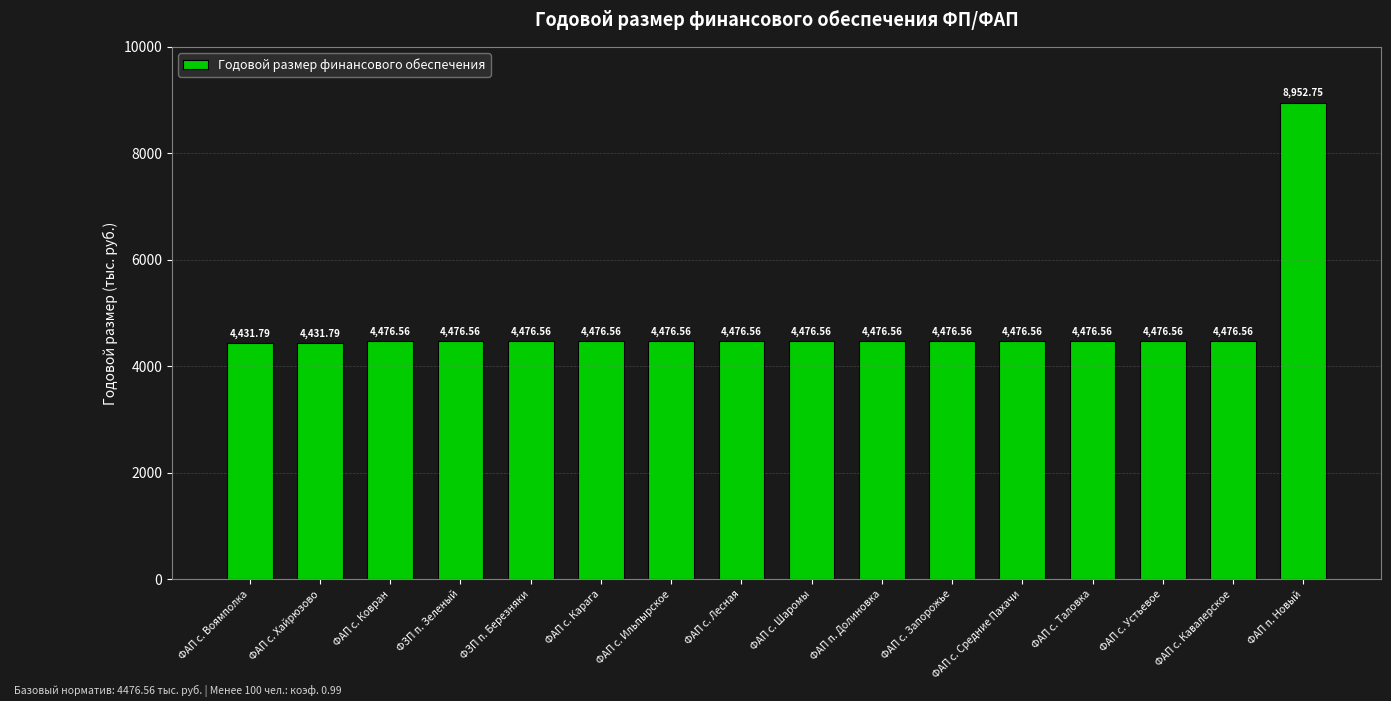

How many data points are less than 4476?

2